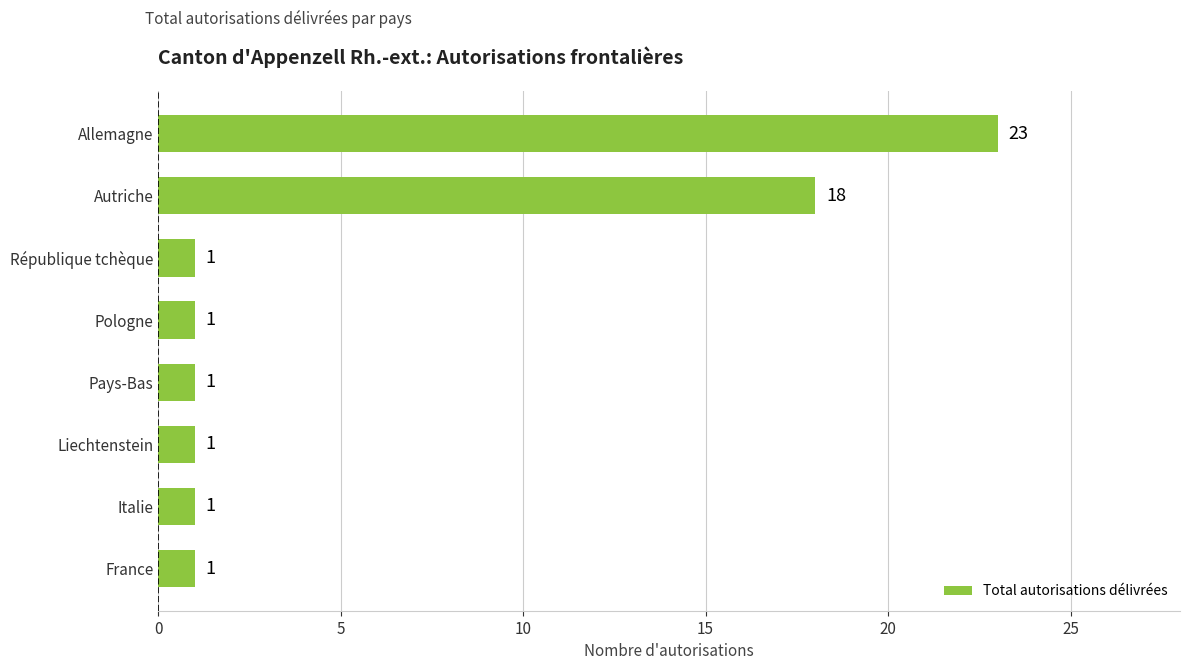

Reading bottom to top, list all the values displayed in this chart.

France=1	Italie=1	Liechtenstein=1	Pays-Bas=1	Pologne=1	République tchèque=1	Autriche=18	Allemagne=23